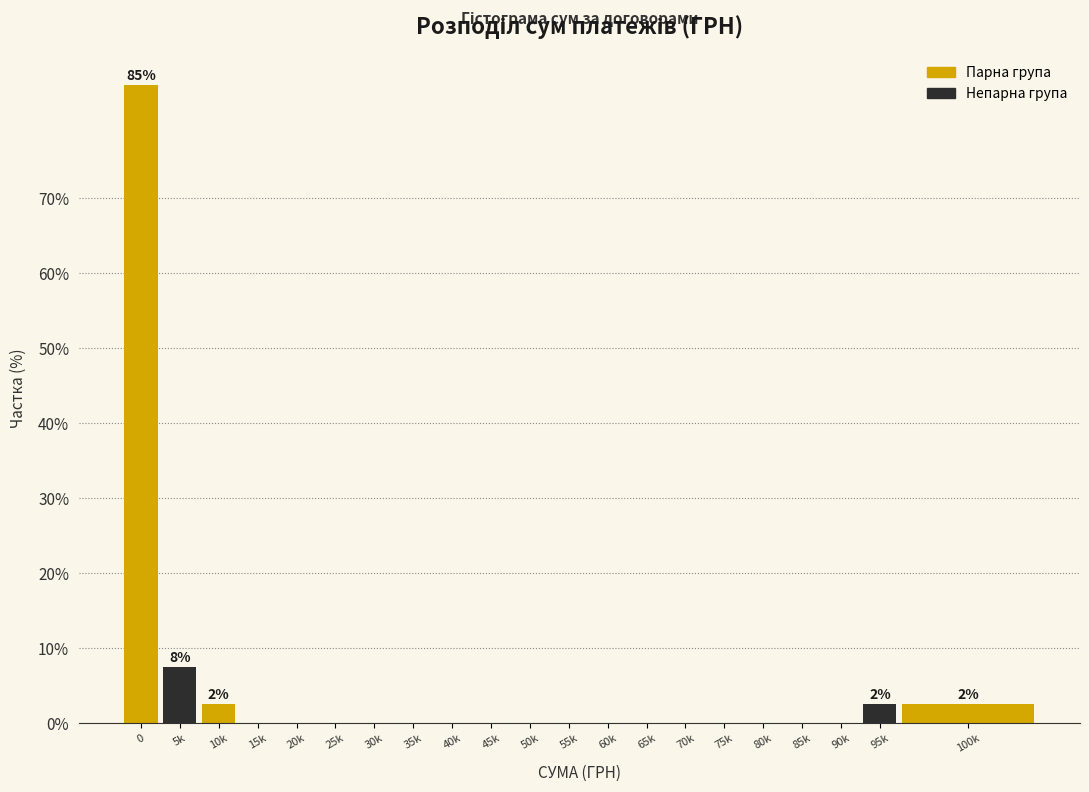

Reading left to right, what are all the values shown in this chart?

0=85.0	5k=7.5	10k=2.5	15k=0.0	20k=0.0	25k=0.0	30k=0.0	35k=0.0	40k=0.0	45k=0.0	50k=0.0	55k=0.0	60k=0.0	65k=0.0	70k=0.0	75k=0.0	80k=0.0	85k=0.0	90k=0.0	95k=2.5	100k=2.5